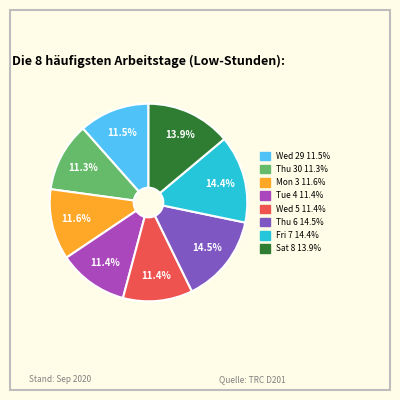

Count the number of slices in the pie.

8